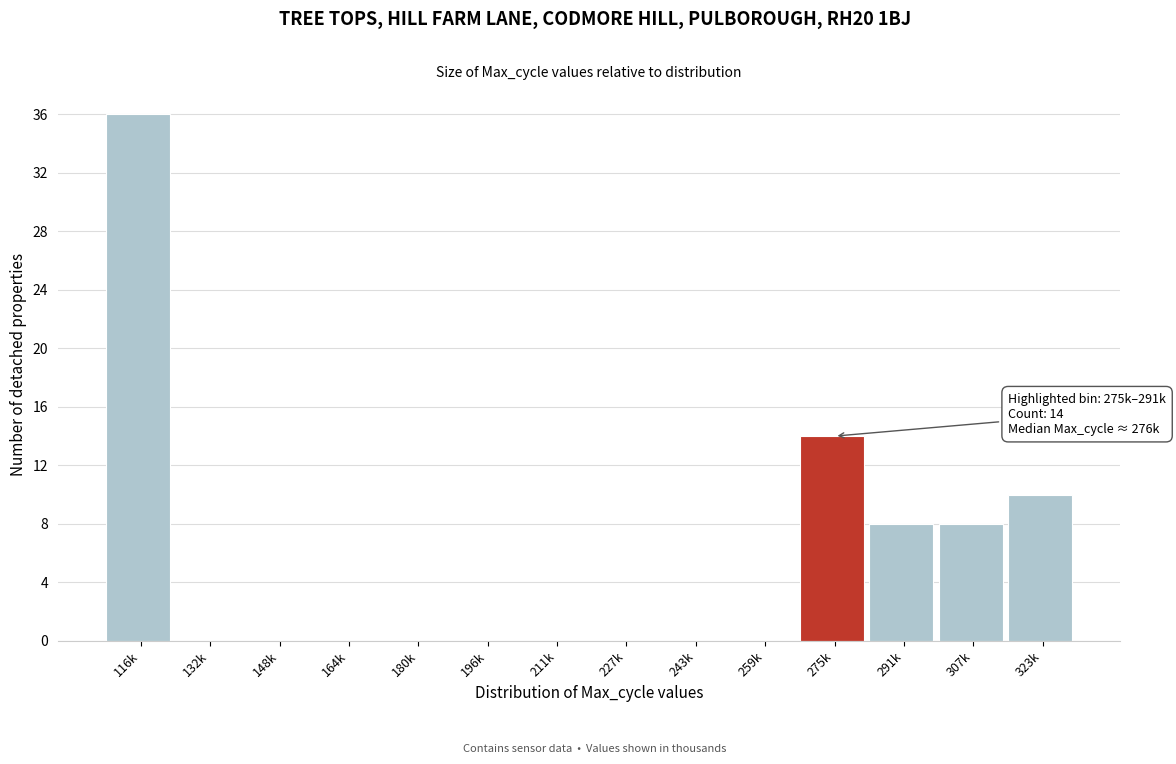

Reading right to left, extract all data points from this chart.

323k=10	307k=8	291k=8	275k=14	259k=0	243k=0	227k=0	211k=0	196k=0	180k=0	164k=0	148k=0	132k=0	116k=36